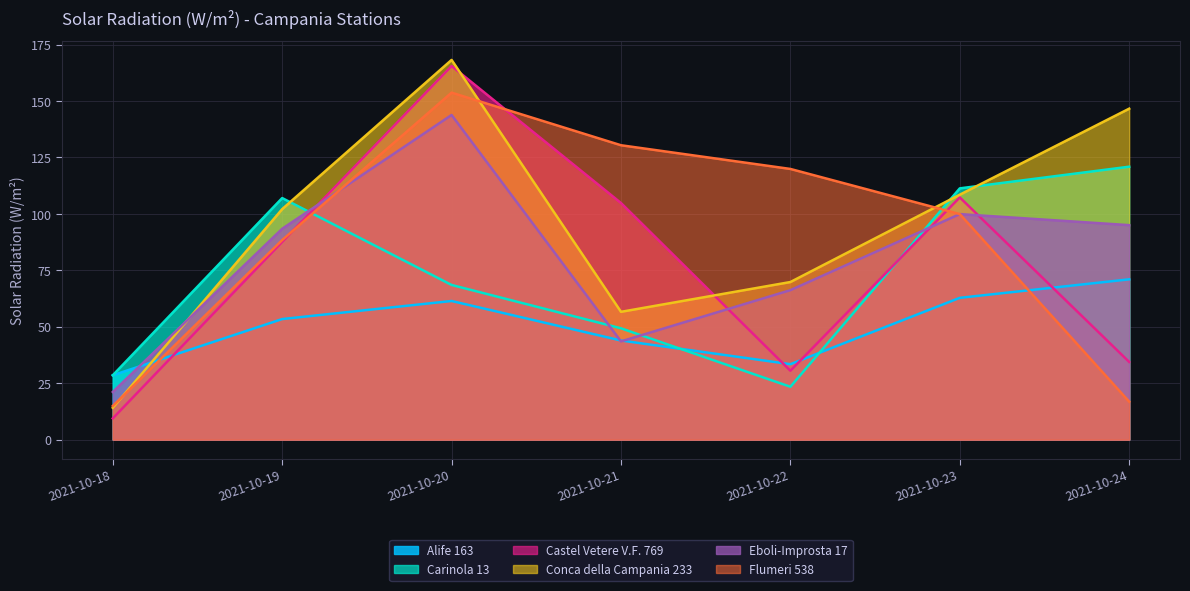

Between 2021-10-19 and 2021-10-23, which series saw the biggest shift?

Castel Vetere V.F. 769